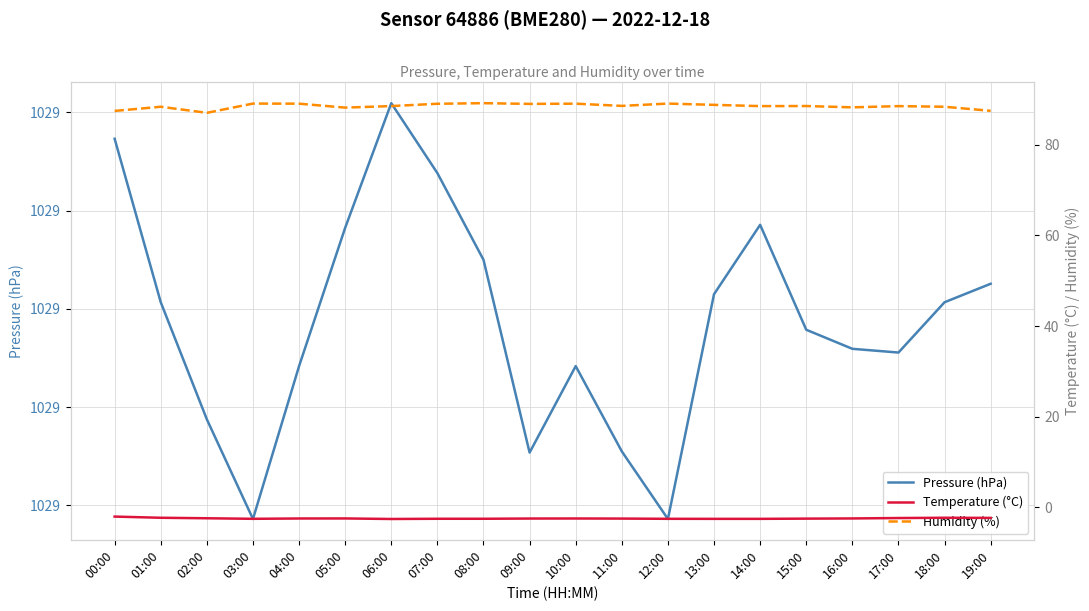

What is the highest value of the Humidity (%) series?

89.2